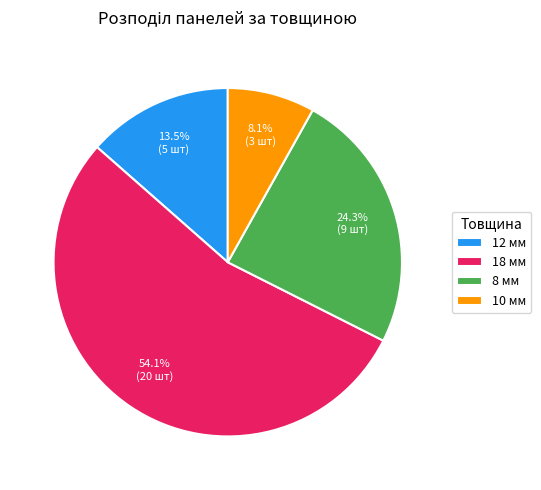

Between 10 мм and 8 мм, which is larger?

8 мм